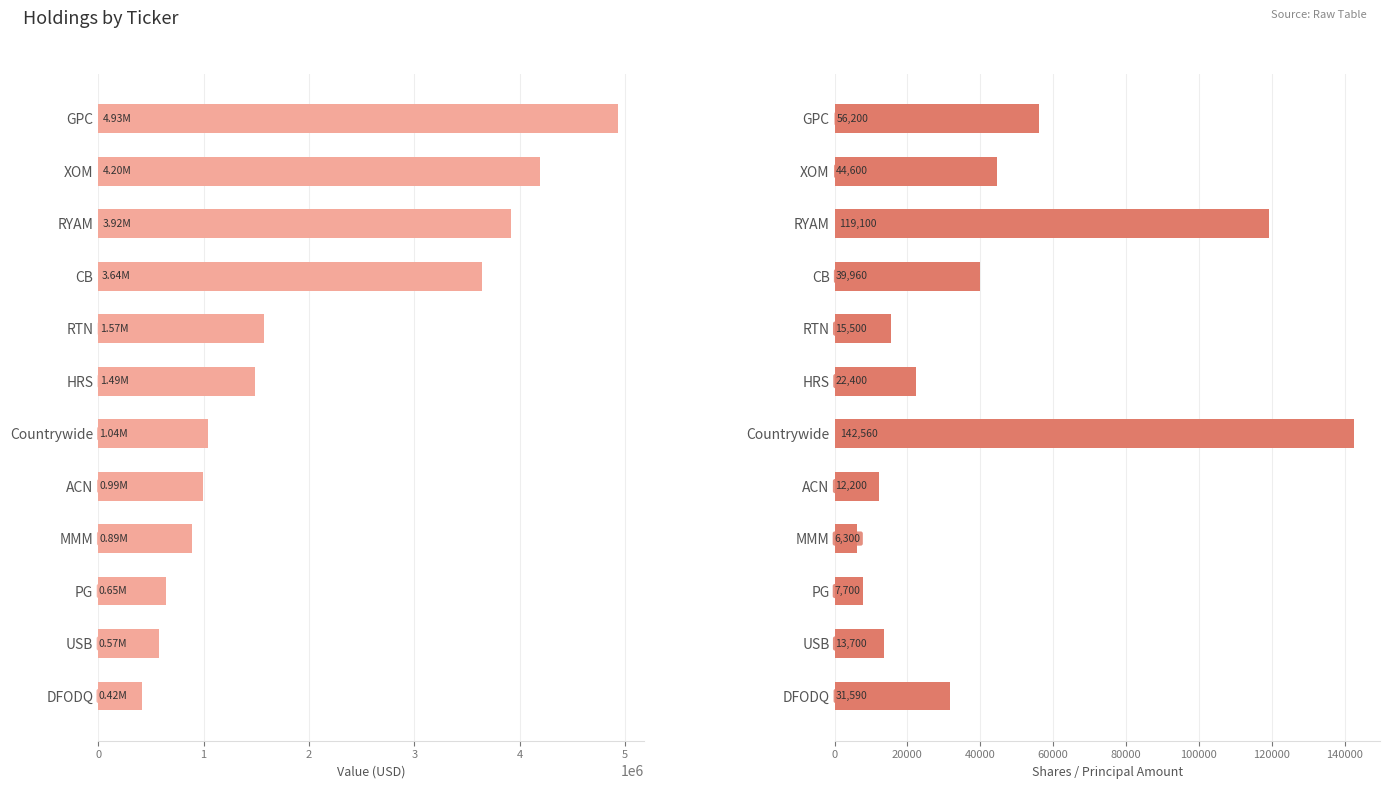

What is the difference between the Value values at USB and RTN?

1002000